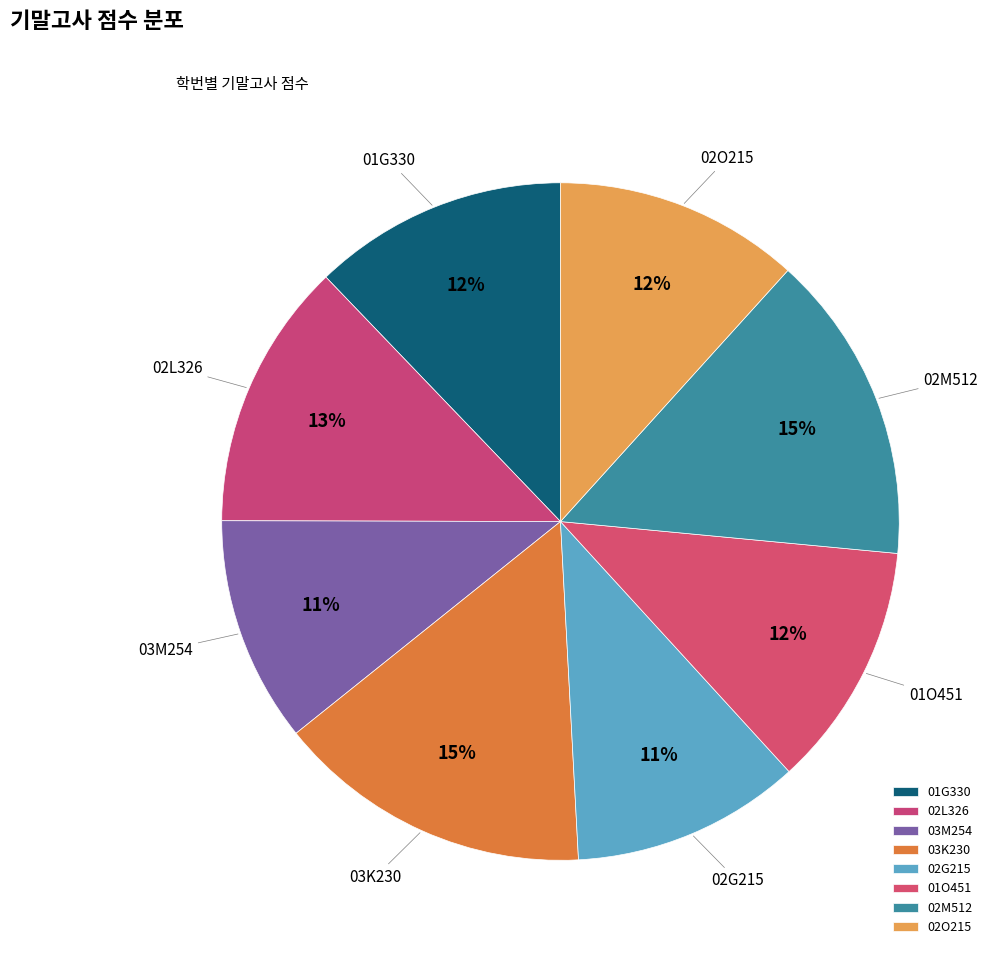

Count the number of slices in the pie.

8